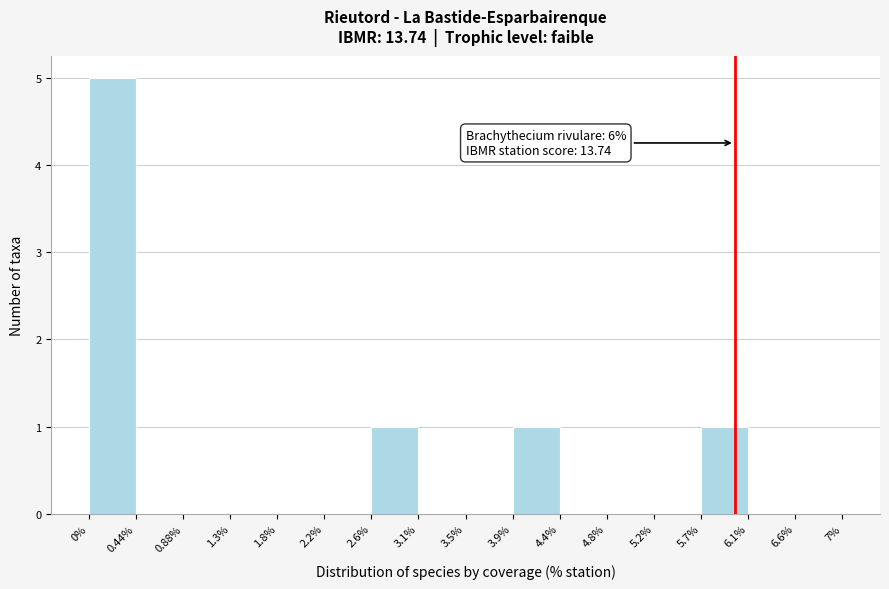

Which range on the x-axis has the tallest bar?

0% to 0.44%